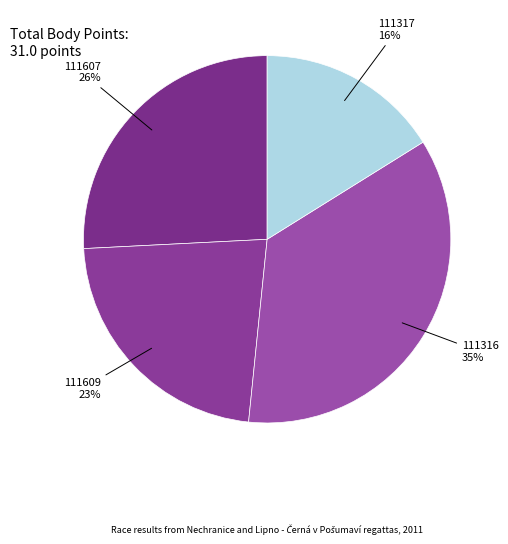

Do 111607 and 111609 together represent more than half of the pie?

No